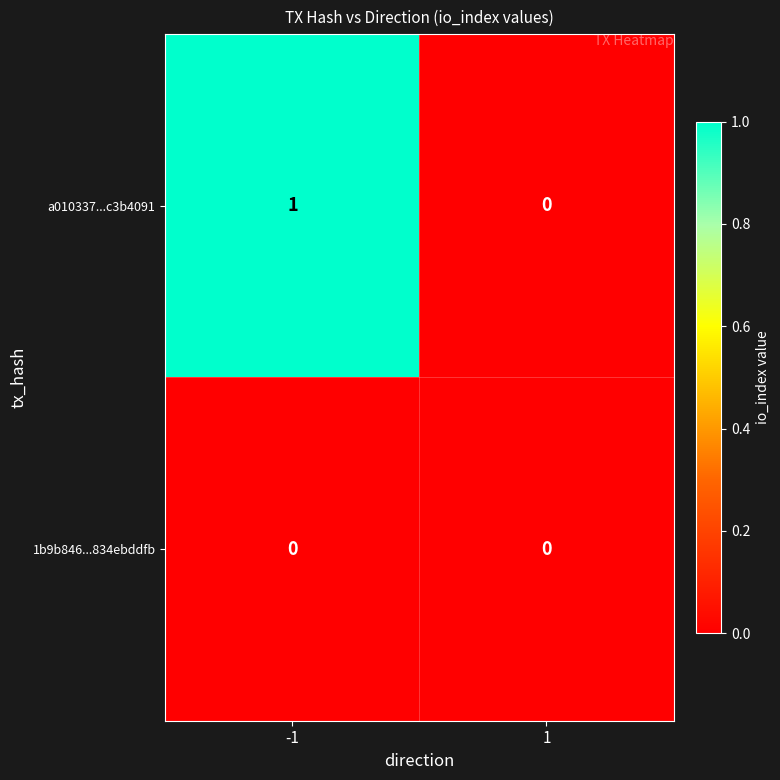

True or false: a010337...c3b4091 has a value of -1 at 1.

False